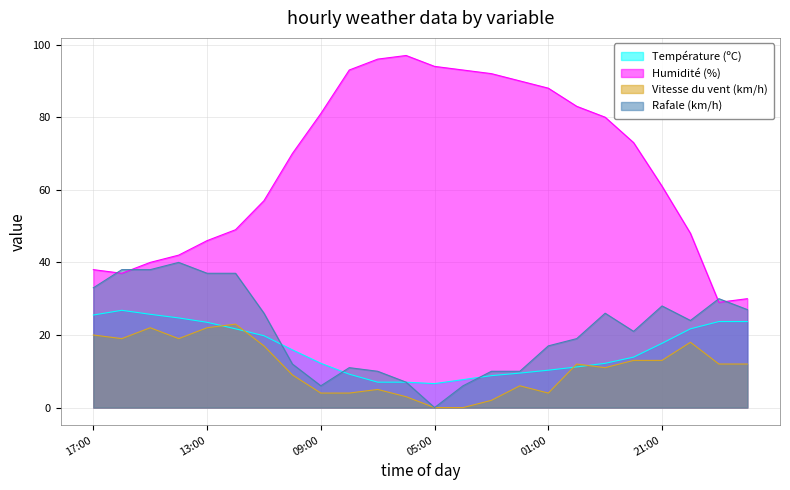

True or false: Rafale (km/h) and Vitesse du vent (km/h) intersect in this chart.

False